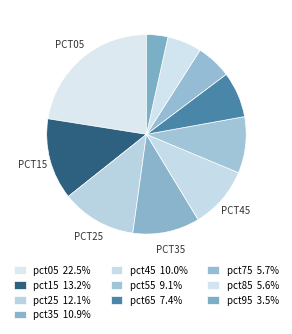

Combined, do pct85 and pct55 account for over 50%?

No